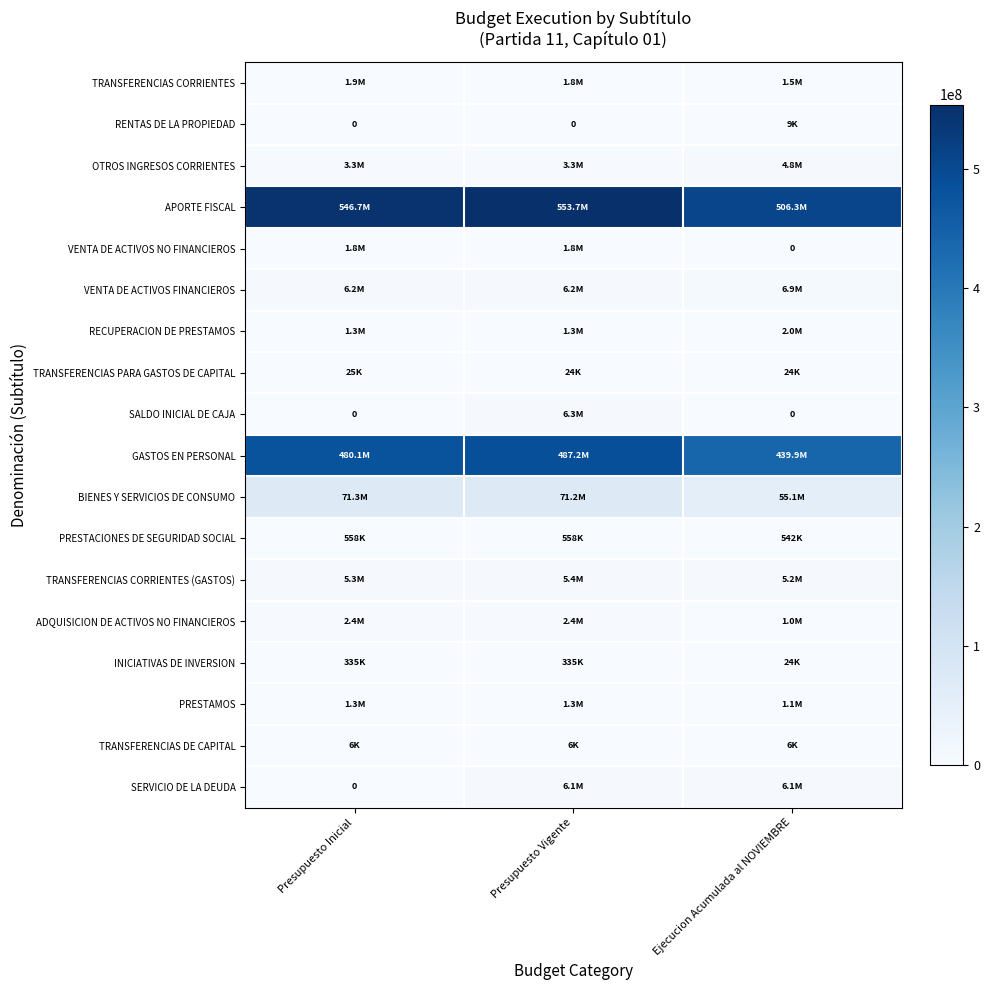

What is the difference between the highest and lowest values at Presupuesto Inicial?

546690458